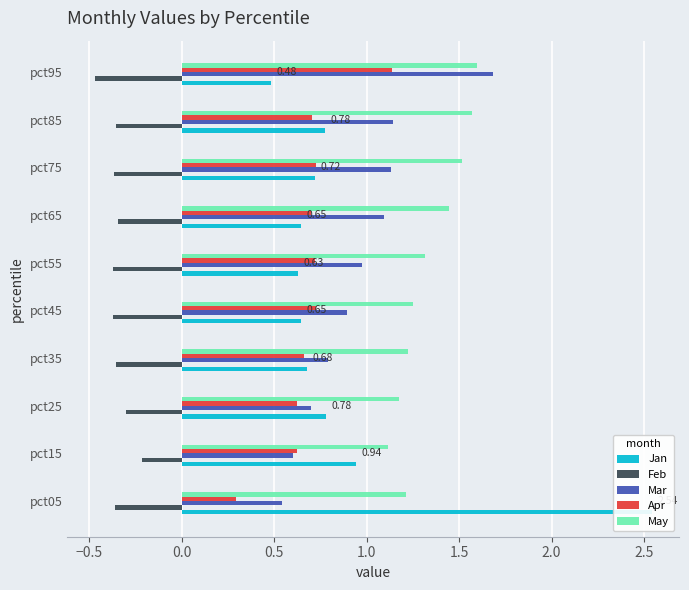

Does the chart contain stacked bars?

No